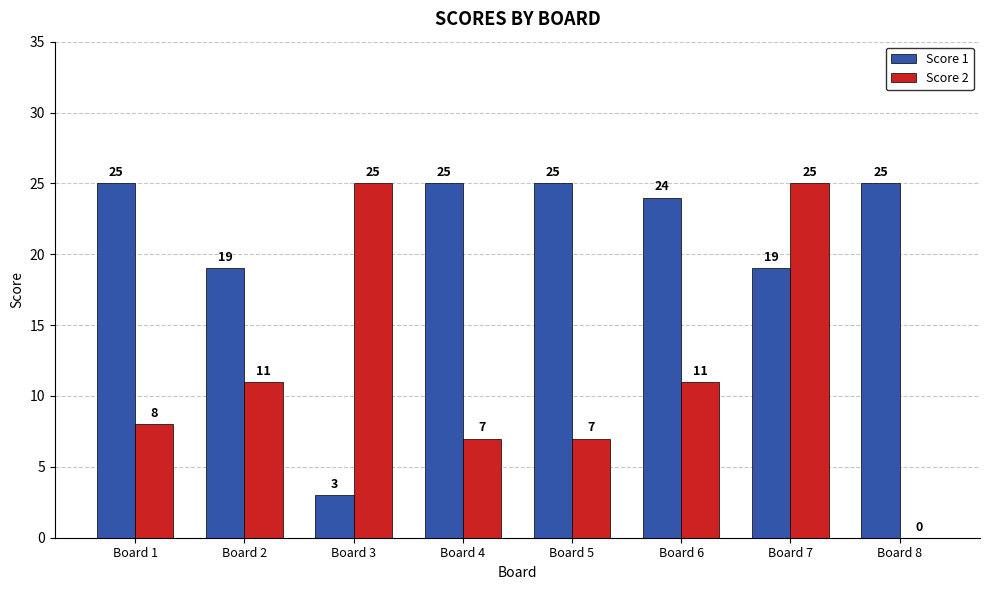

Is it true that Score 1 equals 24 at Board 6?

True